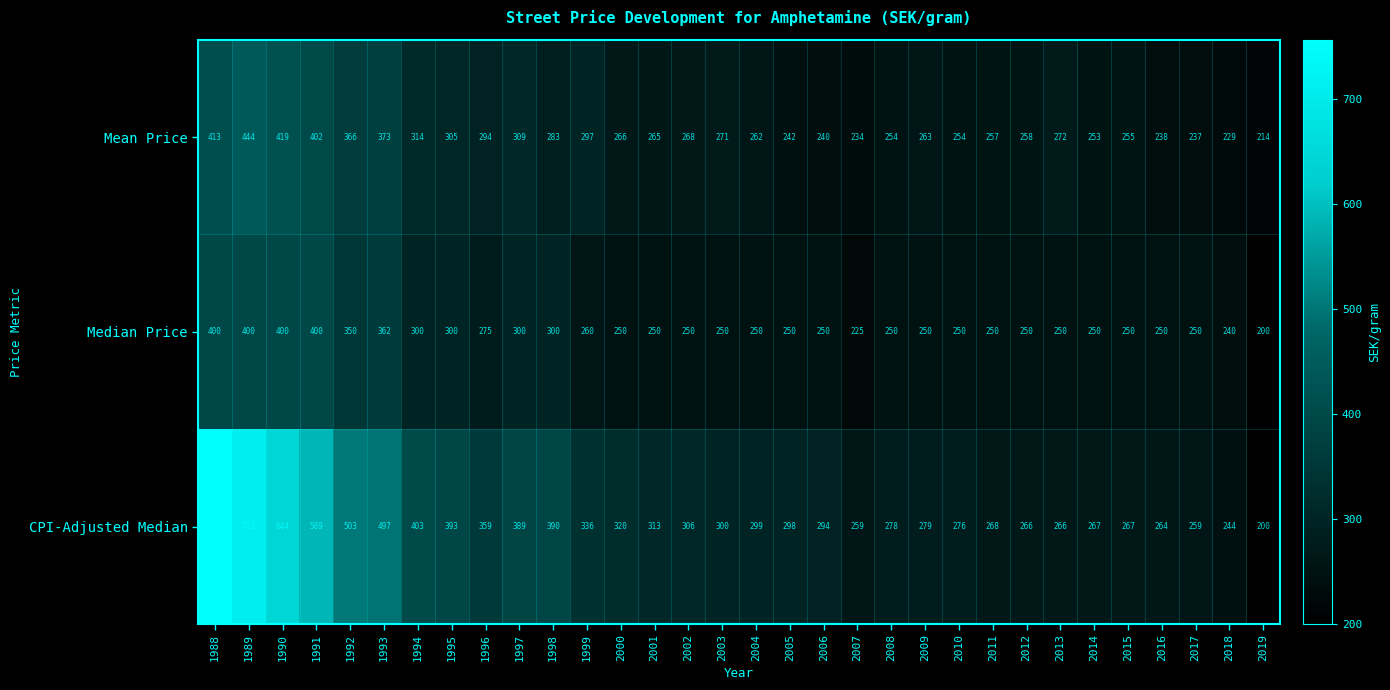

Which series has the largest total across all categories?

CPI-Adjusted Median